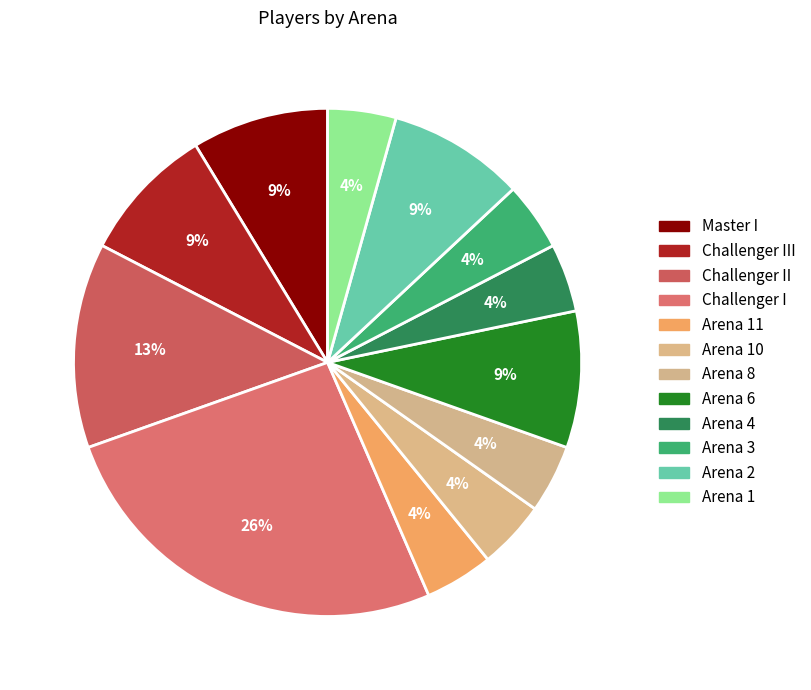

Which category has the biggest portion of the pie?

Challenger I